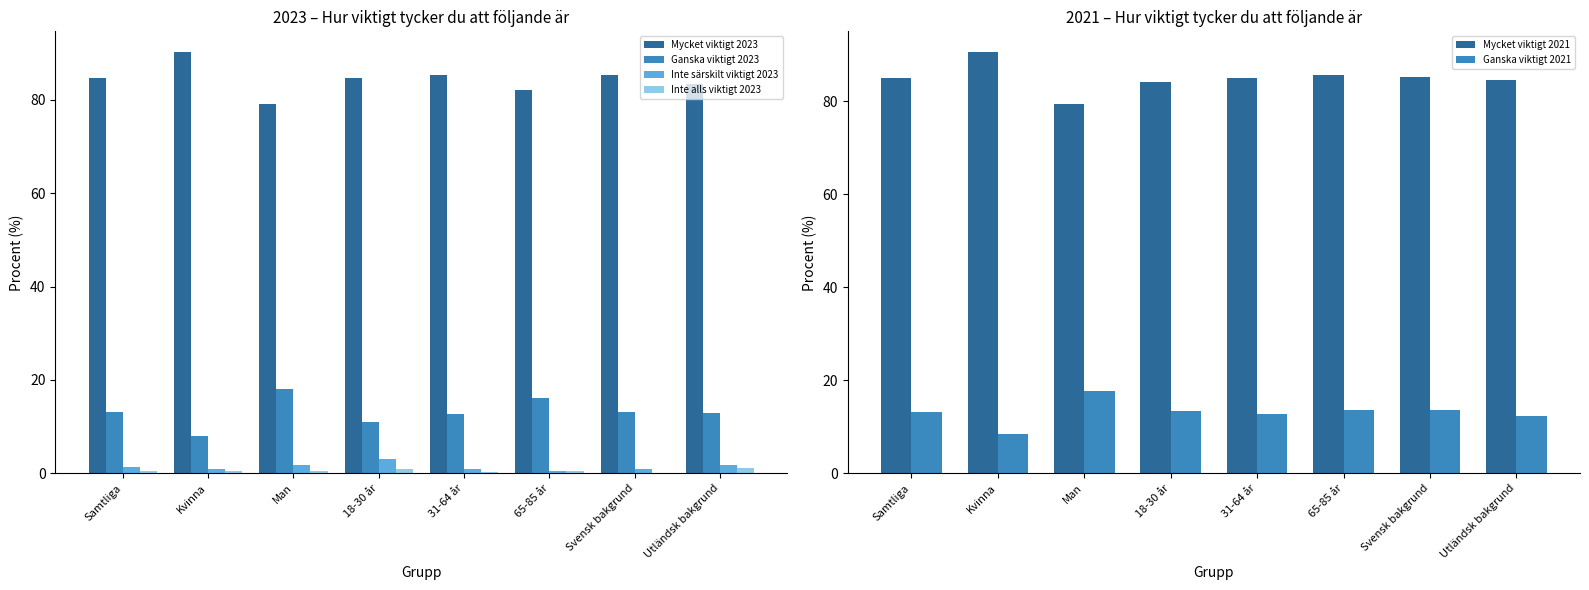

What is the label of the 7th bar from the right?

Kvinna